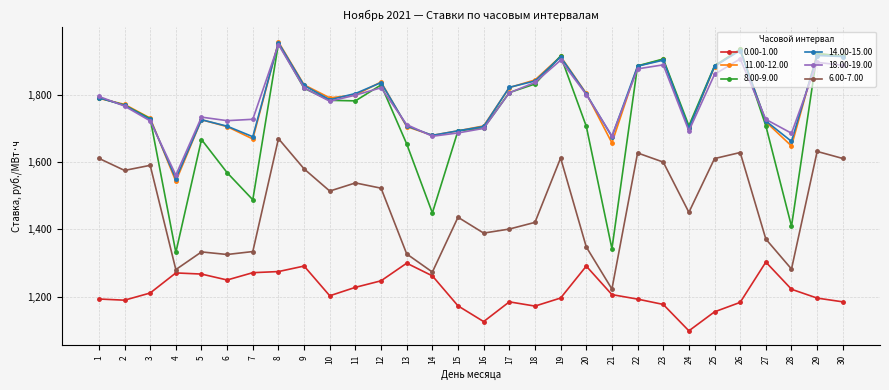

At how many categories does at least one series exceed 1955?

1